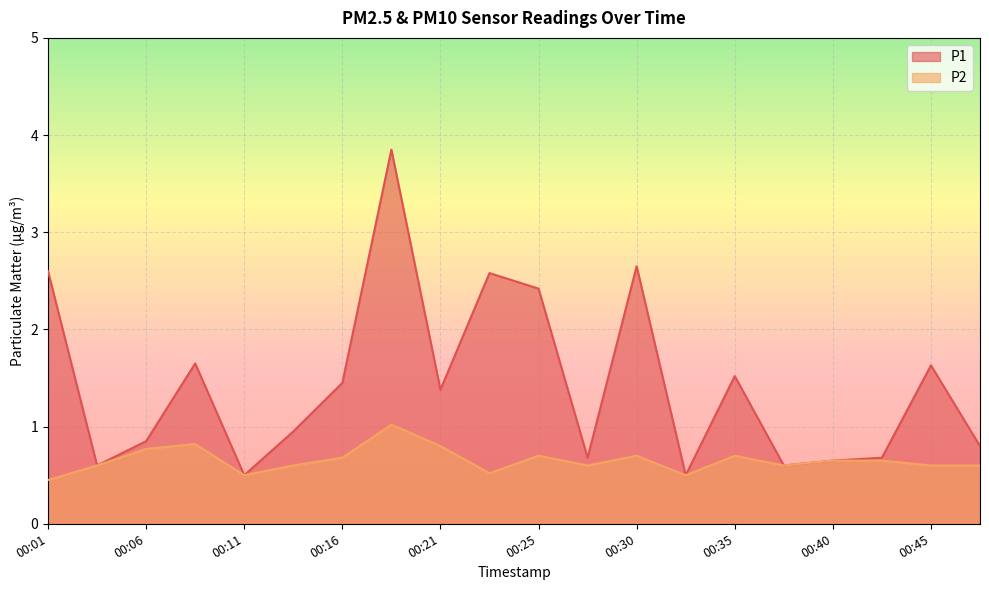

Reading right to left, extract all data points from this chart.

P1: 0.8	1.6	0.7	0.7	0.6	1.5	0.5	2.6	0.7	2.4	2.6	1.4	3.9	1.4	0.9	0.5	1.6	0.8	0.6	2.6
P2: 0.6	0.6	0.7	0.7	0.6	0.7	0.5	0.7	0.6	0.7	0.5	0.8	1.0	0.7	0.6	0.5	0.8	0.8	0.6	0.5